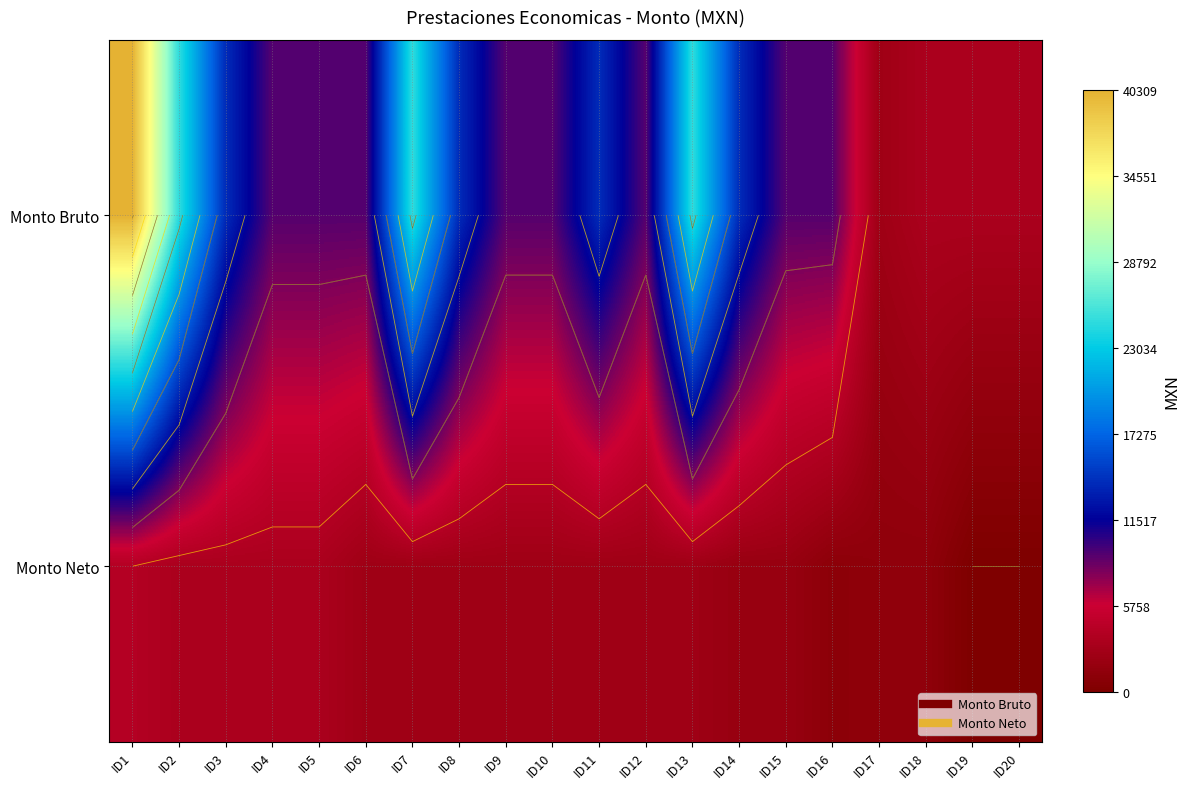

At ID5, list the series in order from largest to smallest.

Monto Bruto, Monto Neto